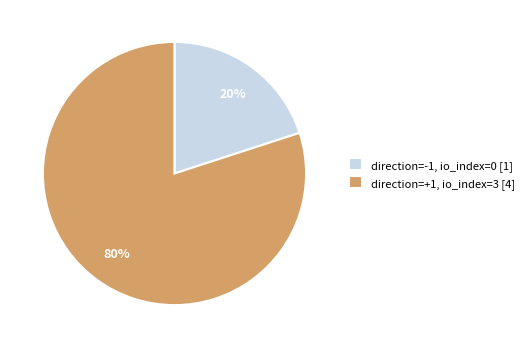

Which has a higher value, direction=+1, io_index=3 [4] or direction=-1, io_index=0 [1]?

direction=+1, io_index=3 [4]